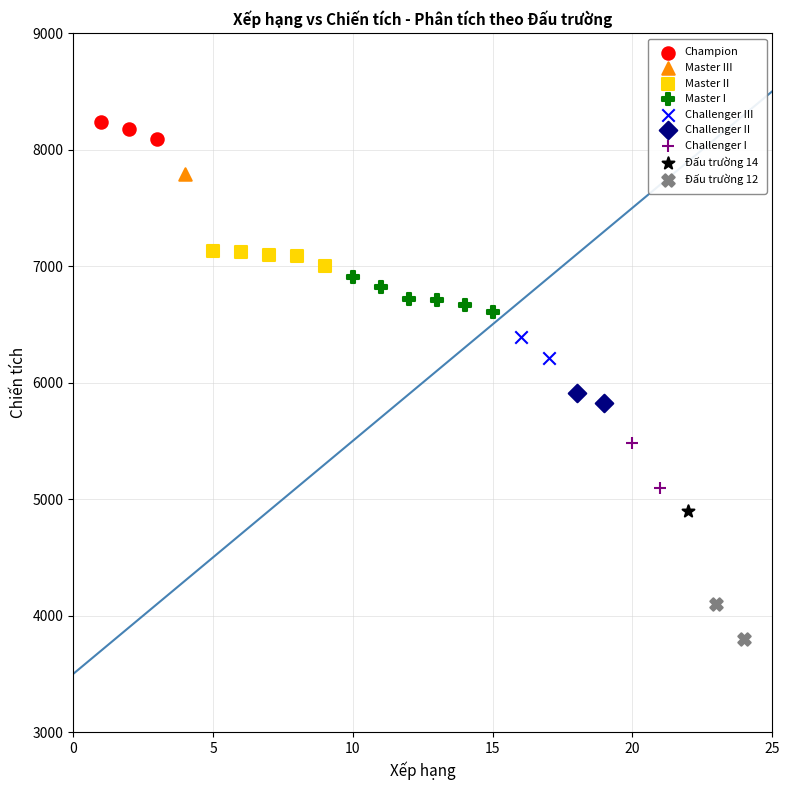

Which series contains the highest Y value?

Champion